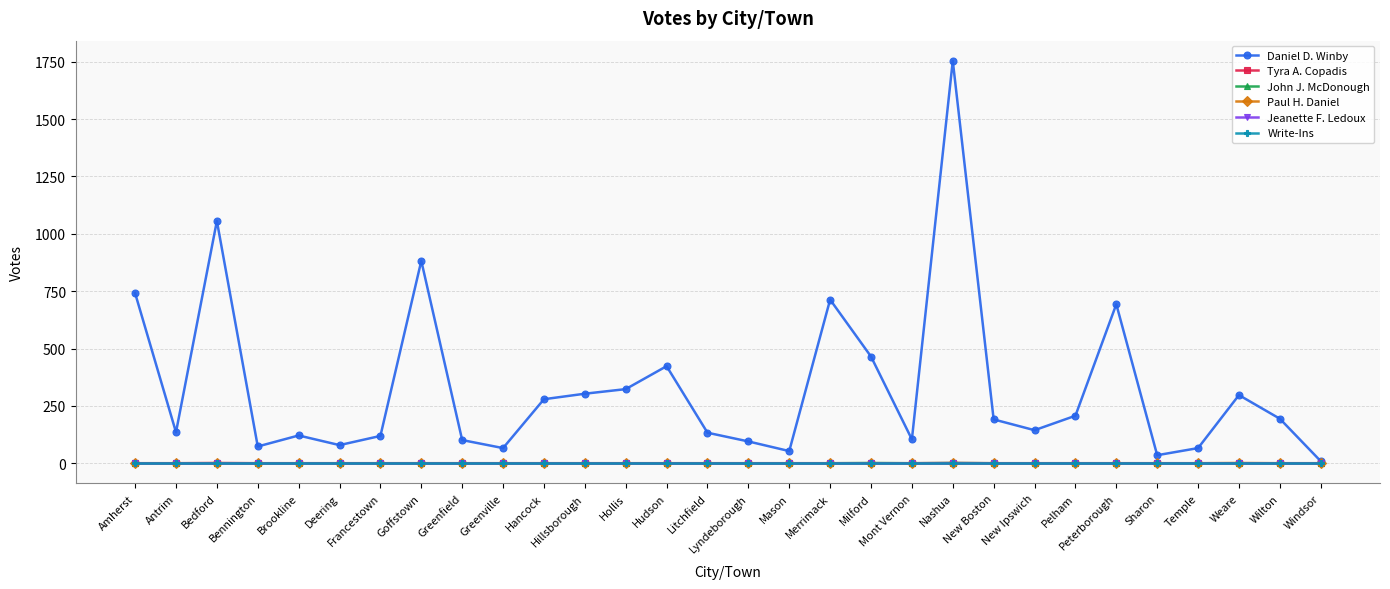

How many lines are shown in the chart?

6